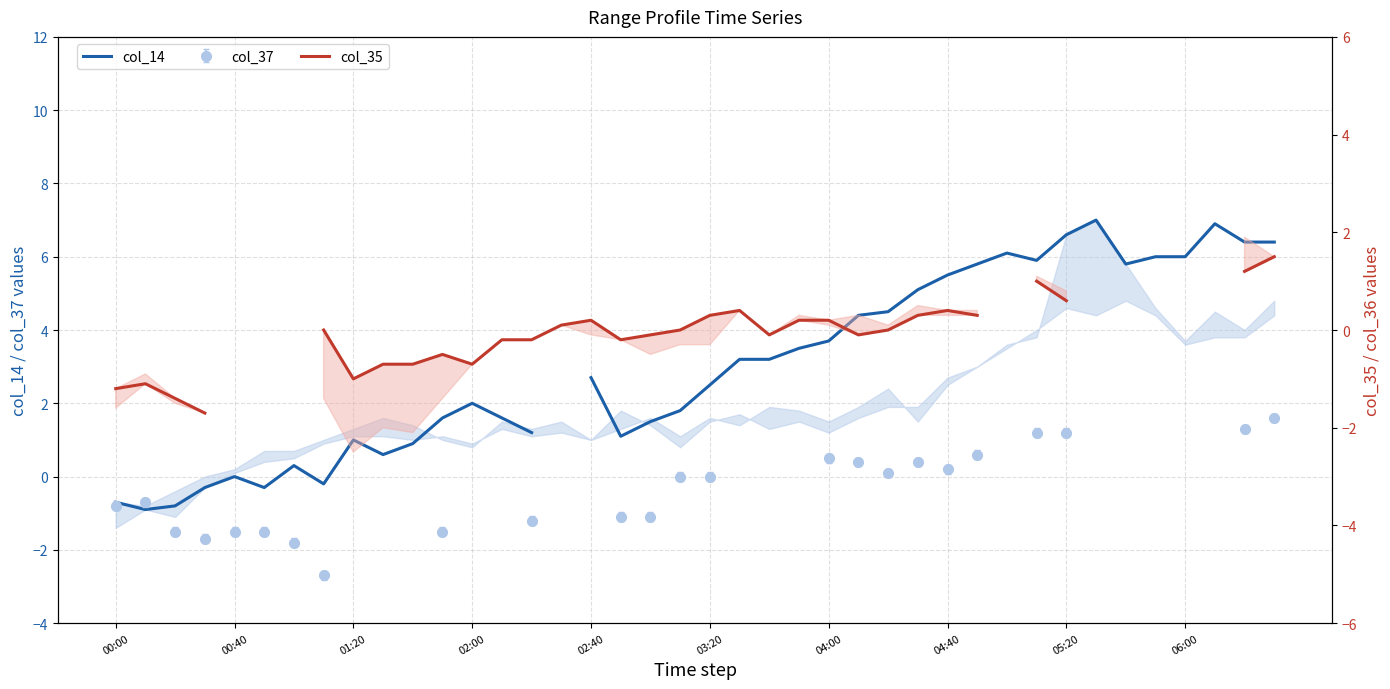

In col_14, how many points are higher than both neighbors (excluding endpoints)?

7